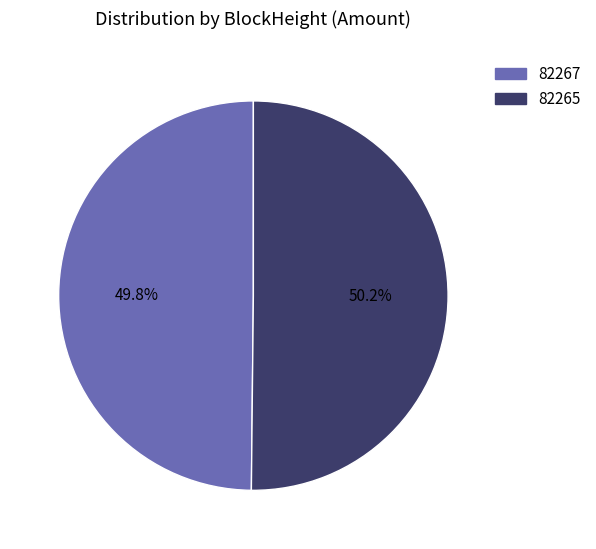

Is the sum of 82267 and 82265 greater than half?

Yes